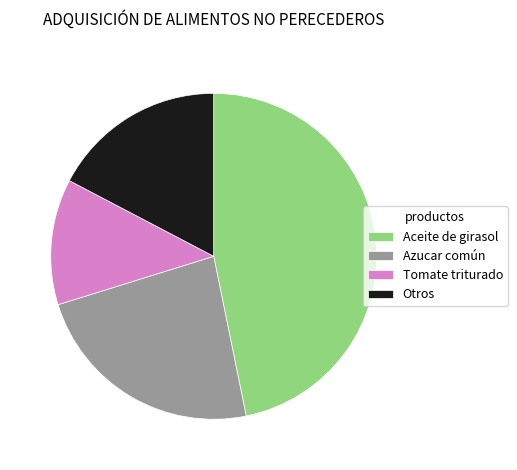

What is the smallest slice in the pie chart?

Tomate triturado